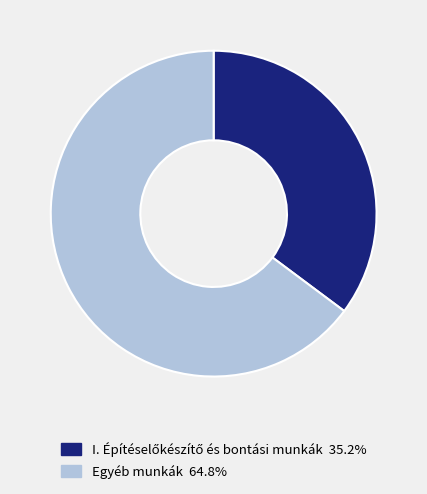

How many slices are in this pie chart?

2